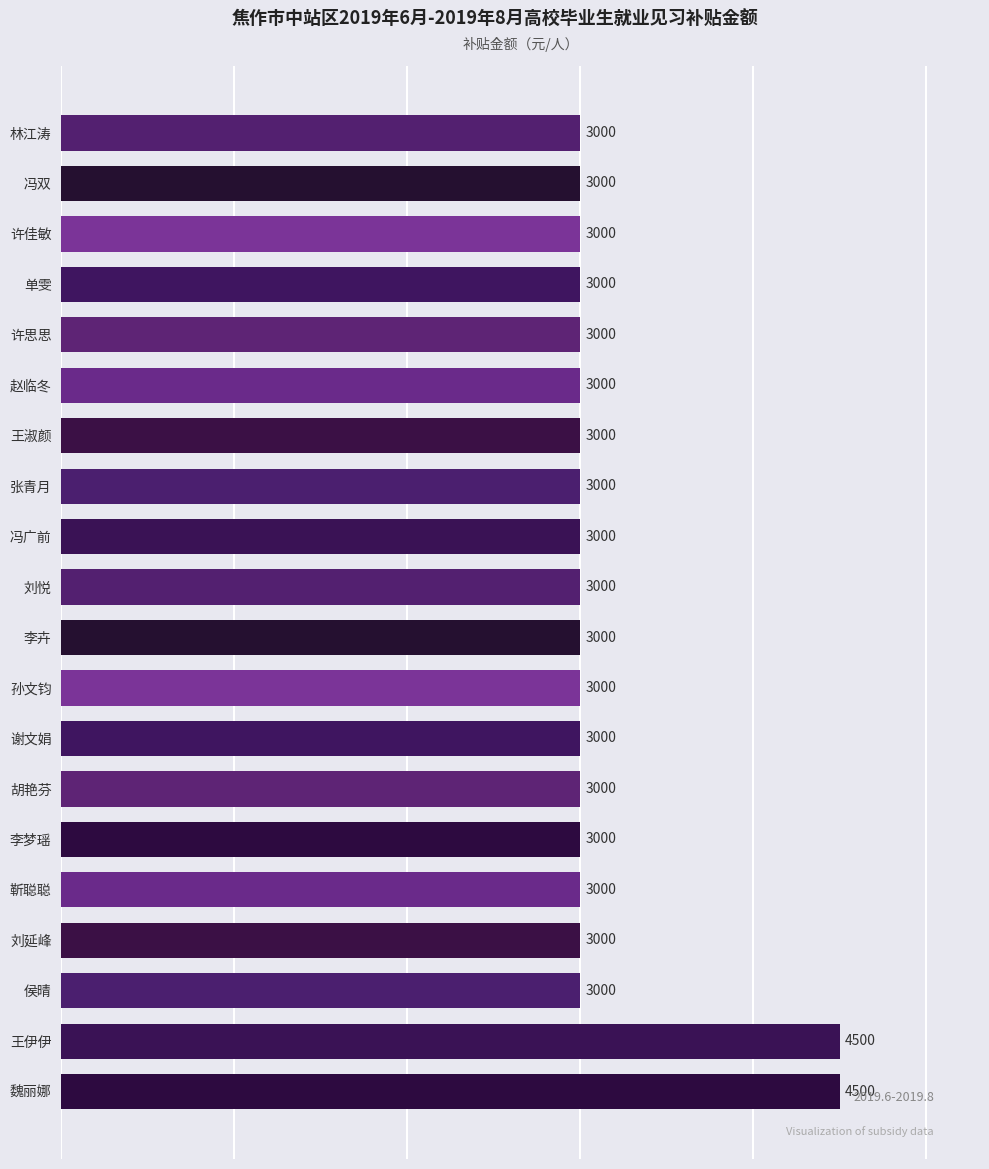

The value at 许思思 is 4871. True or false?

False